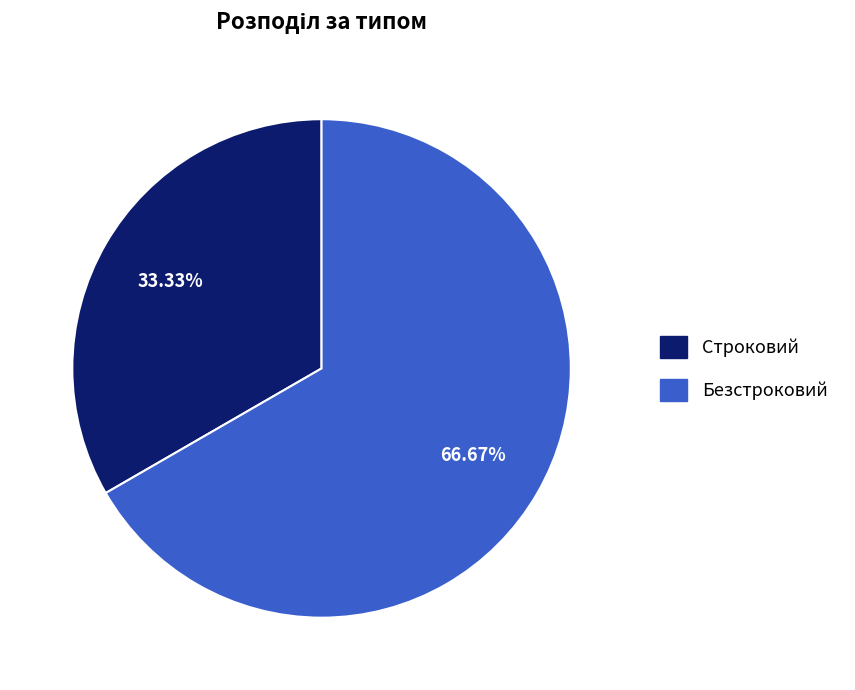

To the nearest percent, what percentage of the pie is Безстроковий?

67%